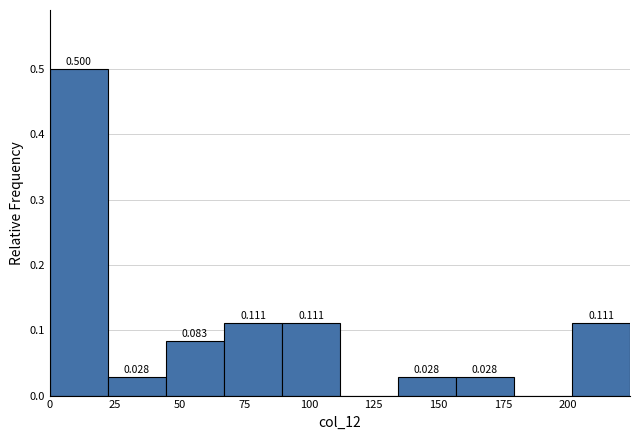

Over which range of the x-axis is the bar tallest?

0 to 20